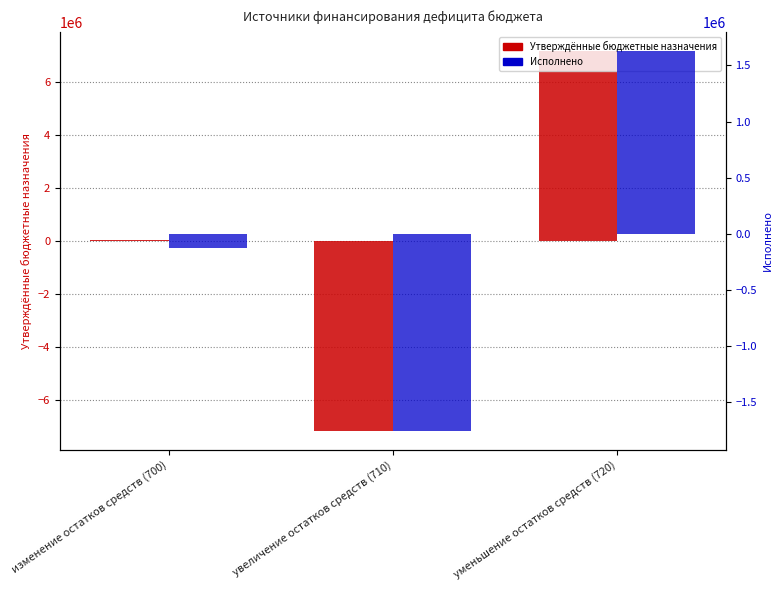

List the series in order of their peak value, lowest first.

Исполнено, Утверждённые бюджетные назначения